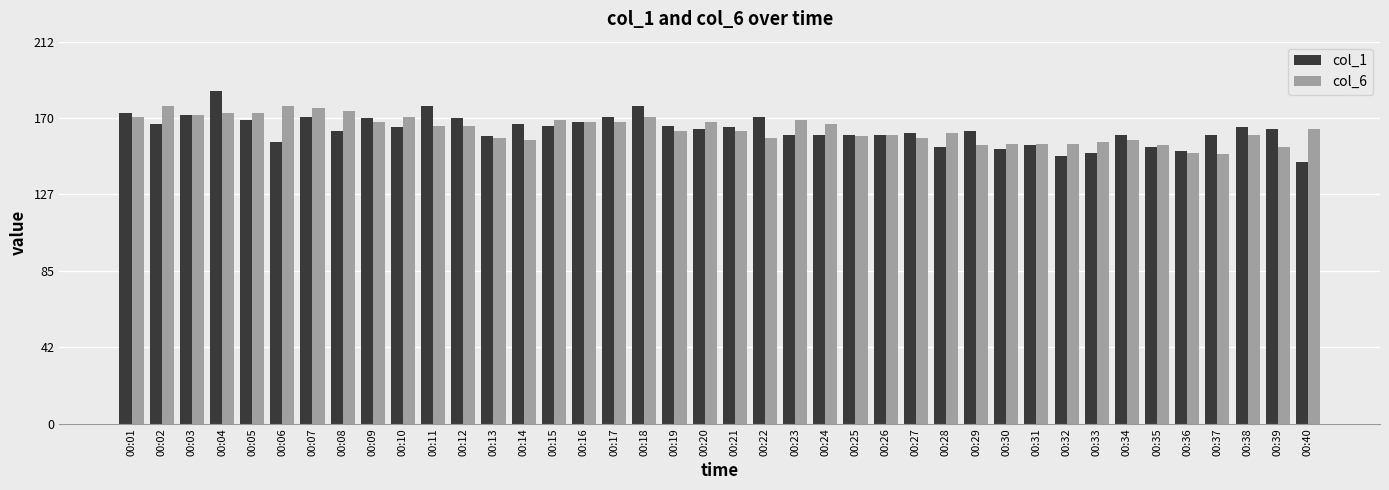

What is the approximate value of col_1 at 00:08, to the nearest 10?

160